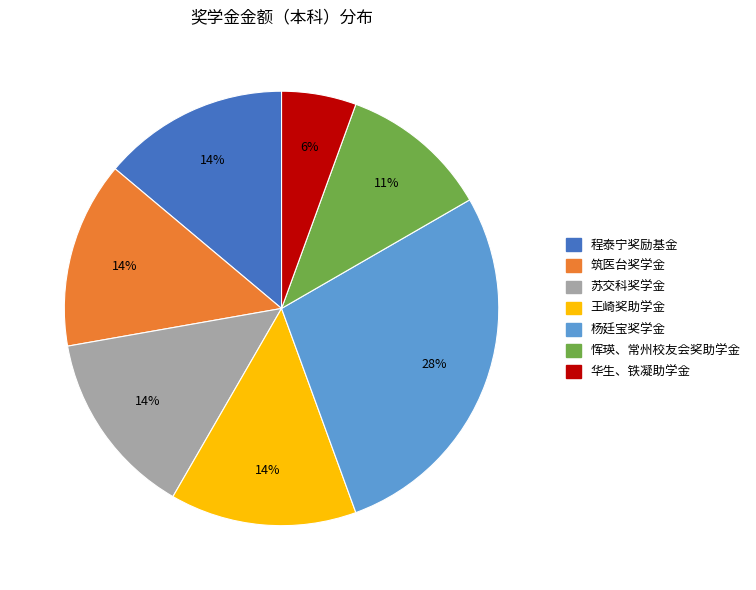

What is the ratio of the value at 杨廷宝奖学金 to the value at 程泰宁奖励基金?

2.0